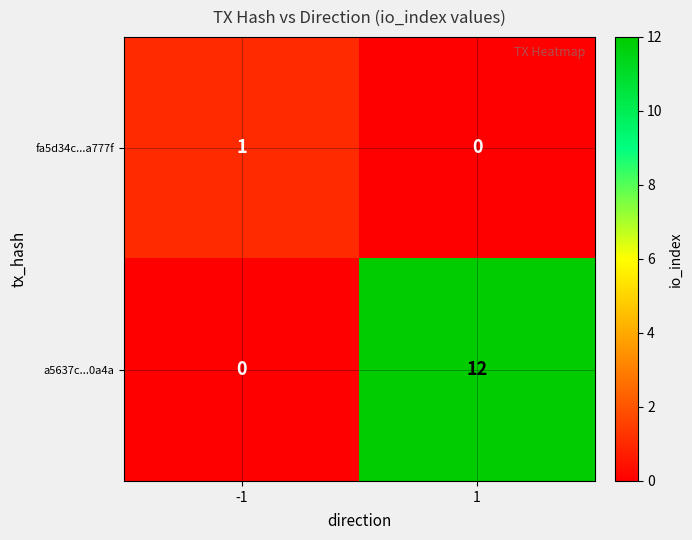

What is the sum of the a5637c...0a4a values at 1 and -1?

12